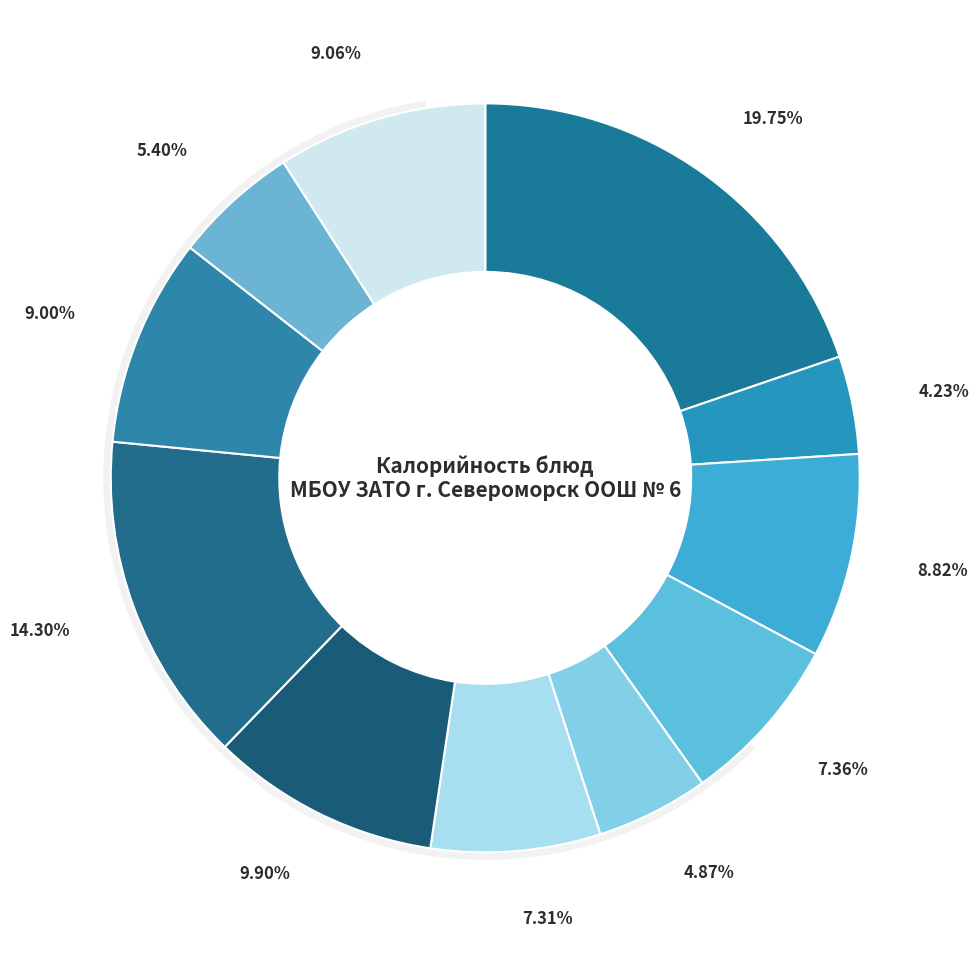

To the nearest percent, what is the average slice percentage?

9%